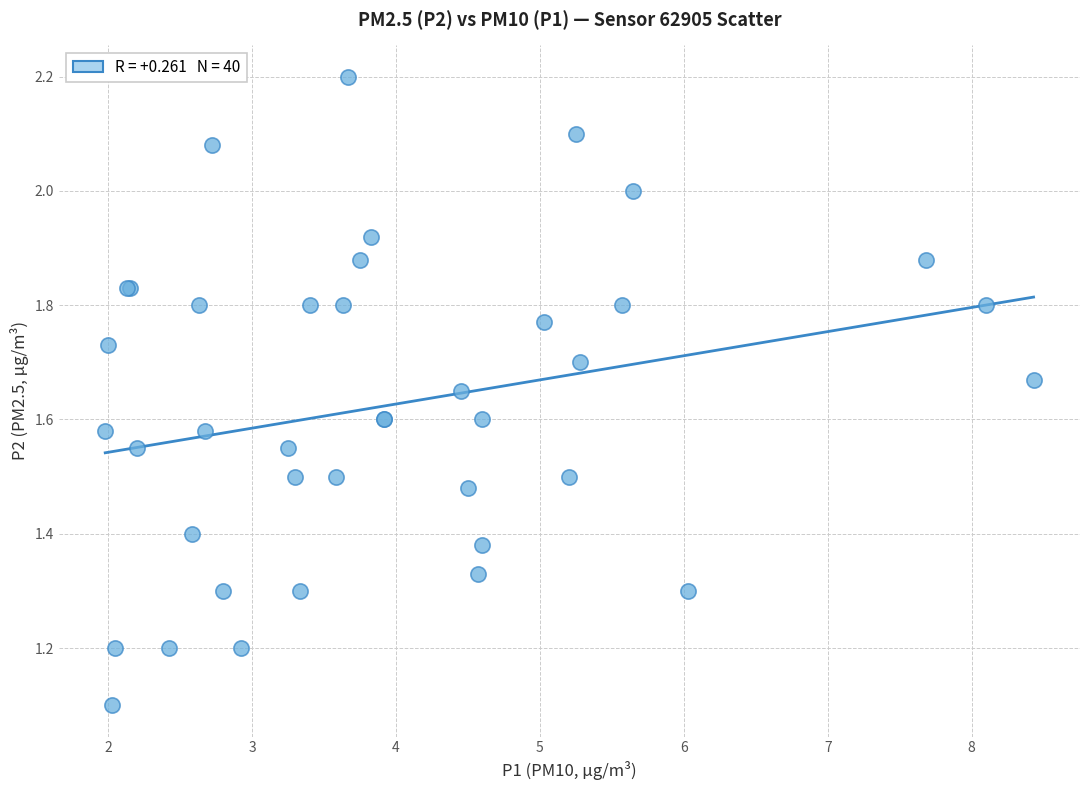

What Y value in the scatter plot is closest to 1?

1.1